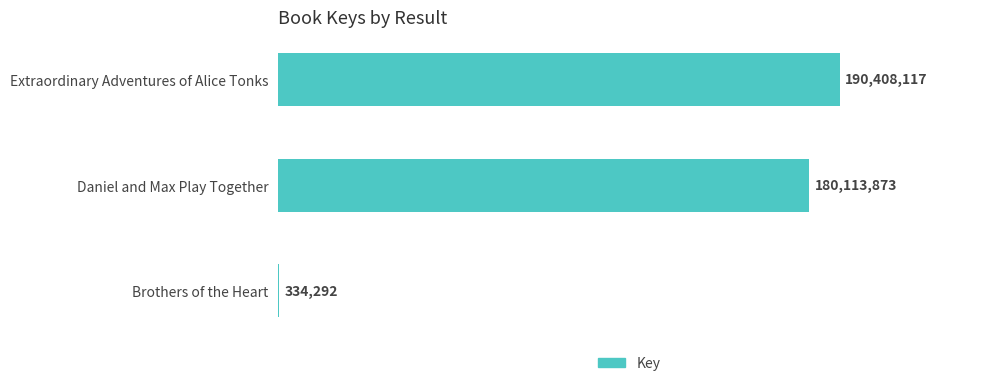

Are the bars grouped side by side (vs. stacked)?

No